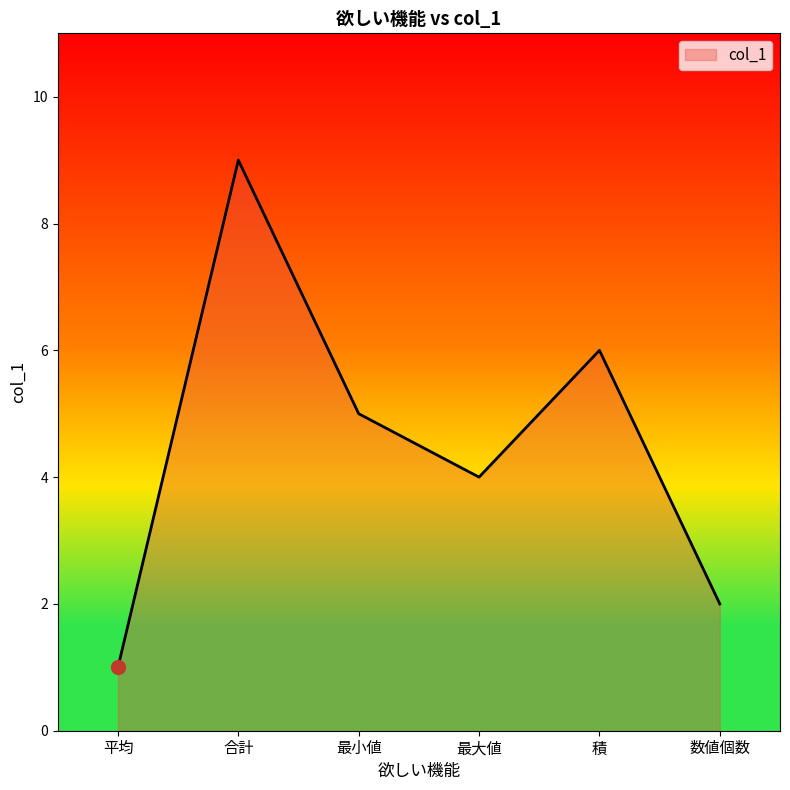

What position from the left is 平均?

1